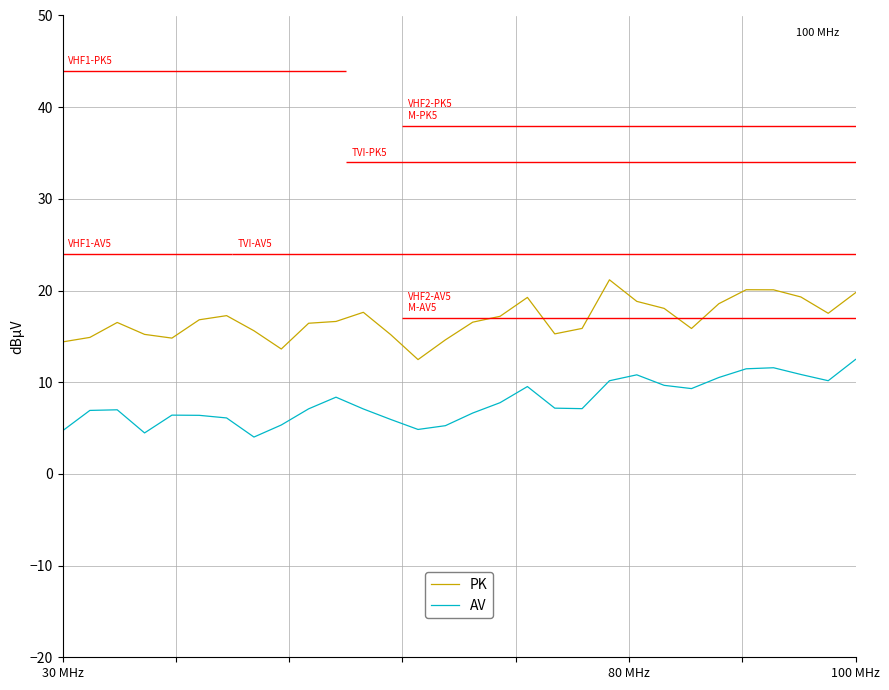

What is the minimum value for PK?

12.5